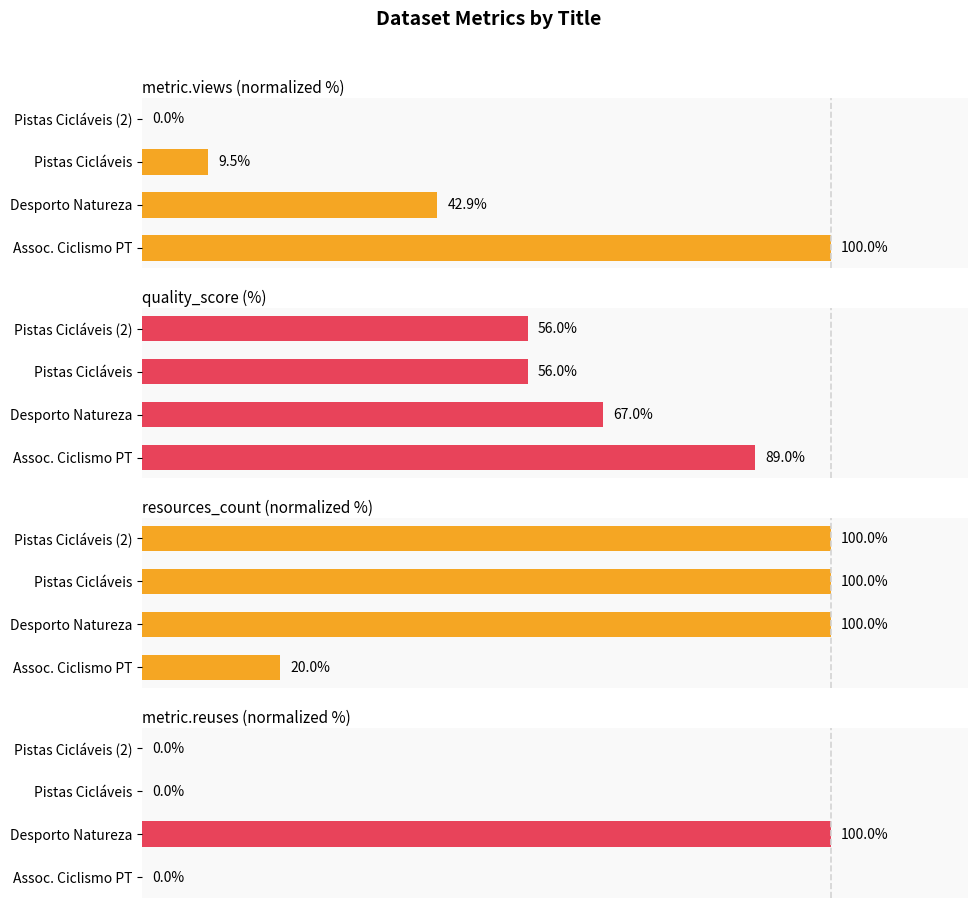

What is the lowest value of the quality_score (%) series?

56.0